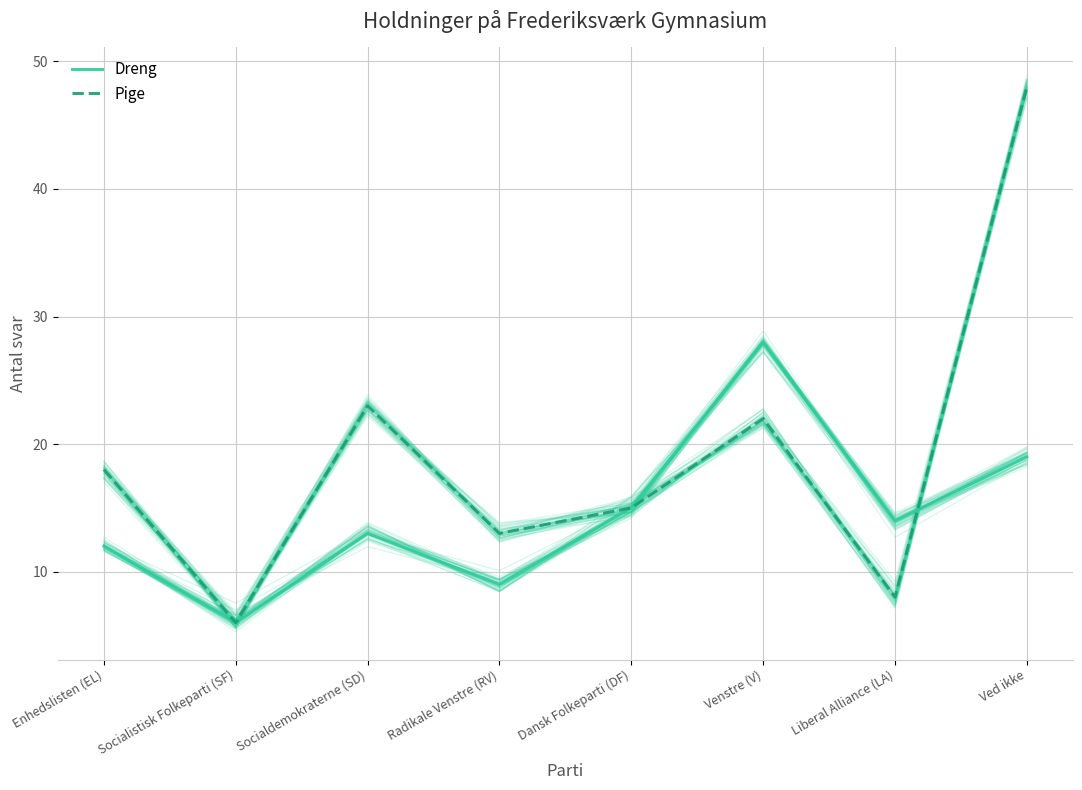

After their last crossing, which series has the higher values: Dreng or Pige?

Pige